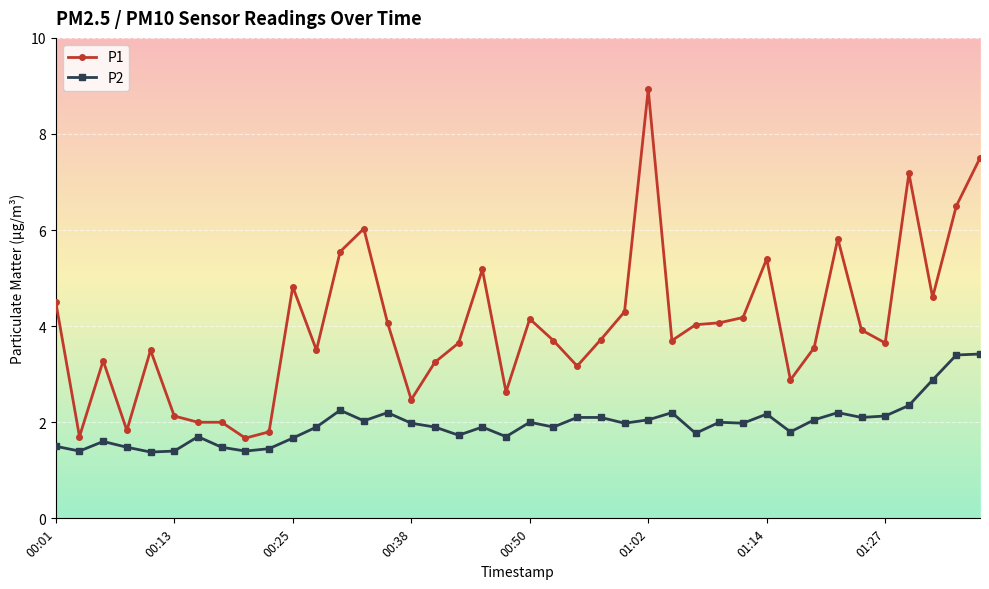

What is the difference between the maximum and minimum values in the P2 series?

2.0